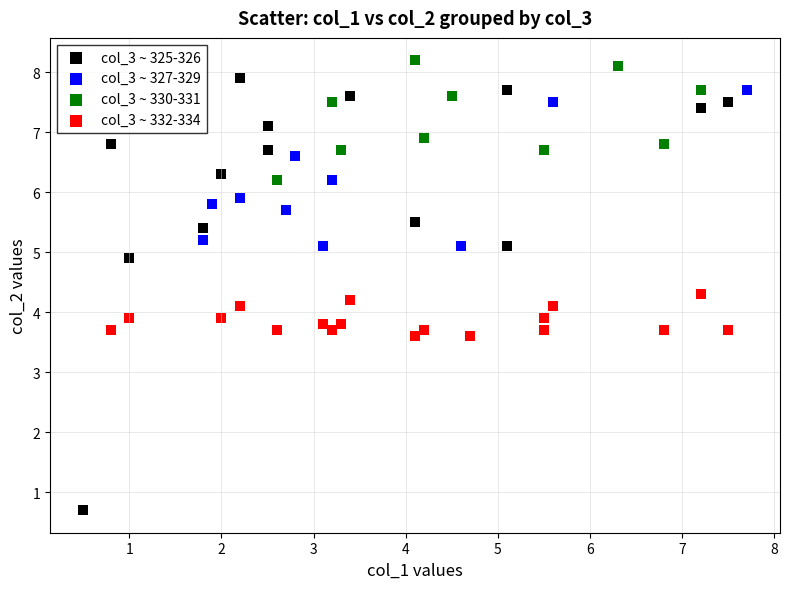

Which series reaches the minimum Y coordinate?

col_3 ~ 325-326